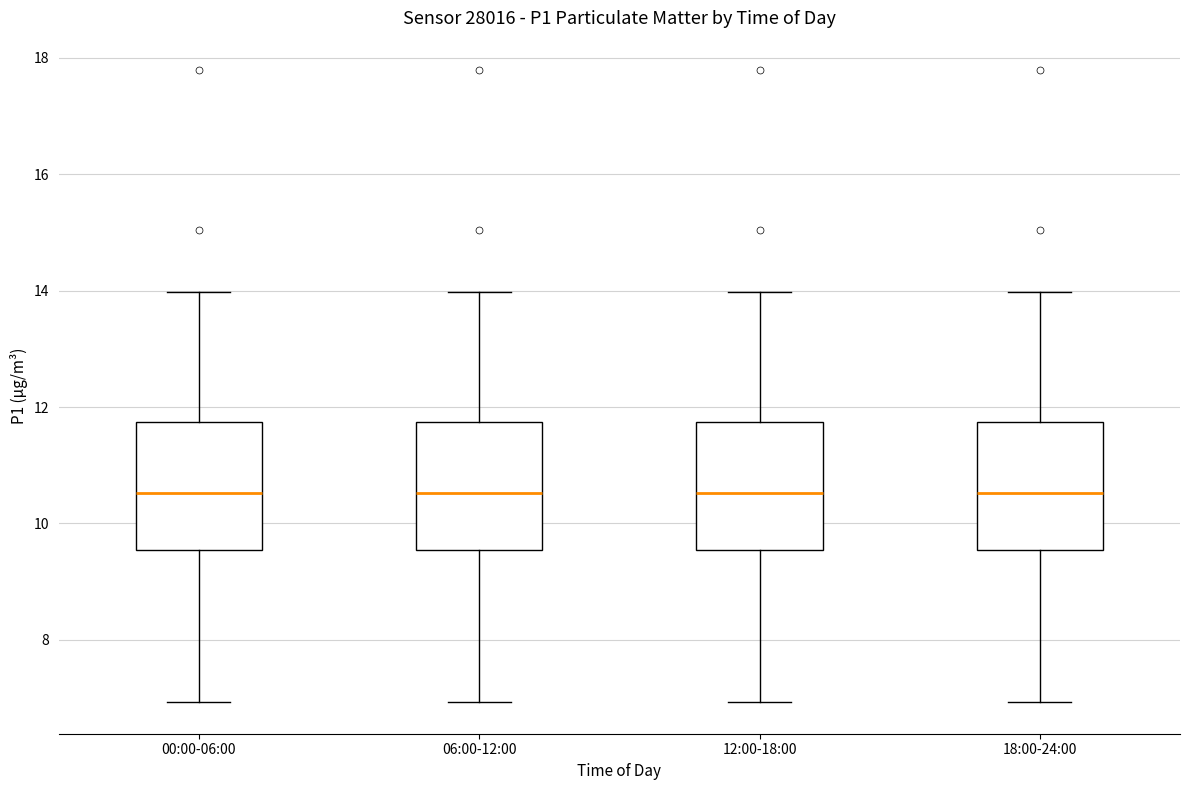

Reading left to right, transcribe this box plot: for each box, give where its median line is, the range the box spans, and where its two whiskers end, as read against the y-axis. The values are not printed on the chart, so give them approximately, as read against the axis.

00:00-06:00: median 10.6, box 9.6 to 11.8, whiskers 7.0 to 14.0
06:00-12:00: median 10.6, box 9.6 to 11.8, whiskers 7.0 to 14.0
12:00-18:00: median 10.6, box 9.6 to 11.8, whiskers 7.0 to 14.0
18:00-24:00: median 10.6, box 9.6 to 11.8, whiskers 7.0 to 14.0